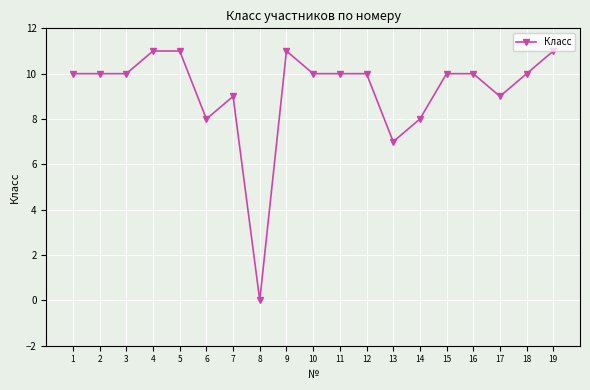

How many positive values are there?

18